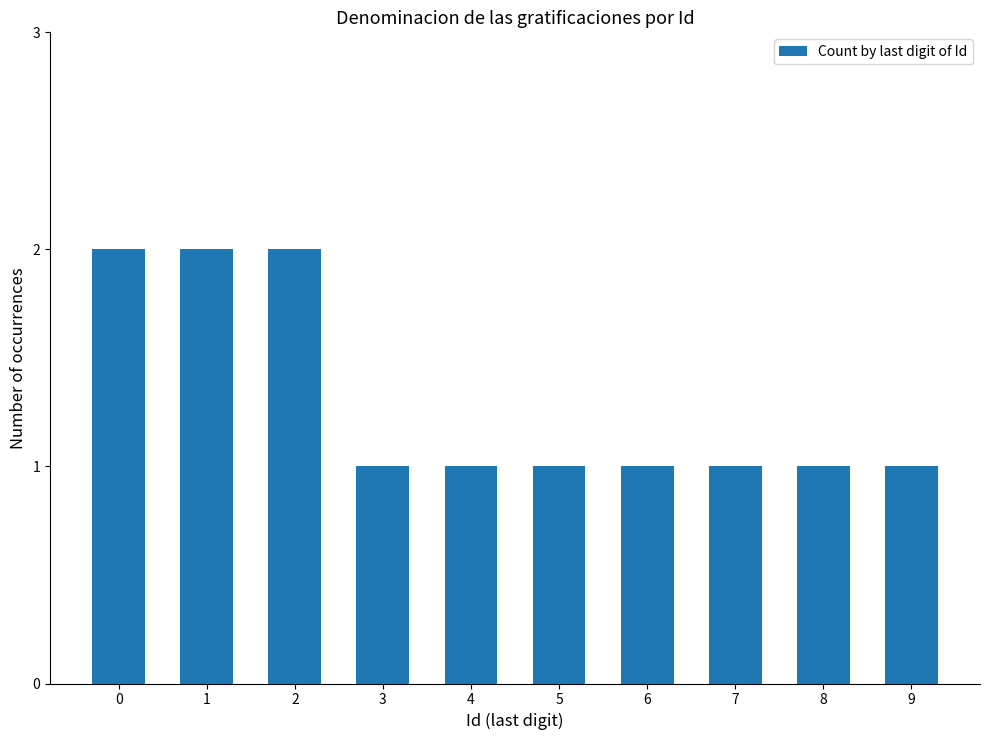

What is the average value?

1